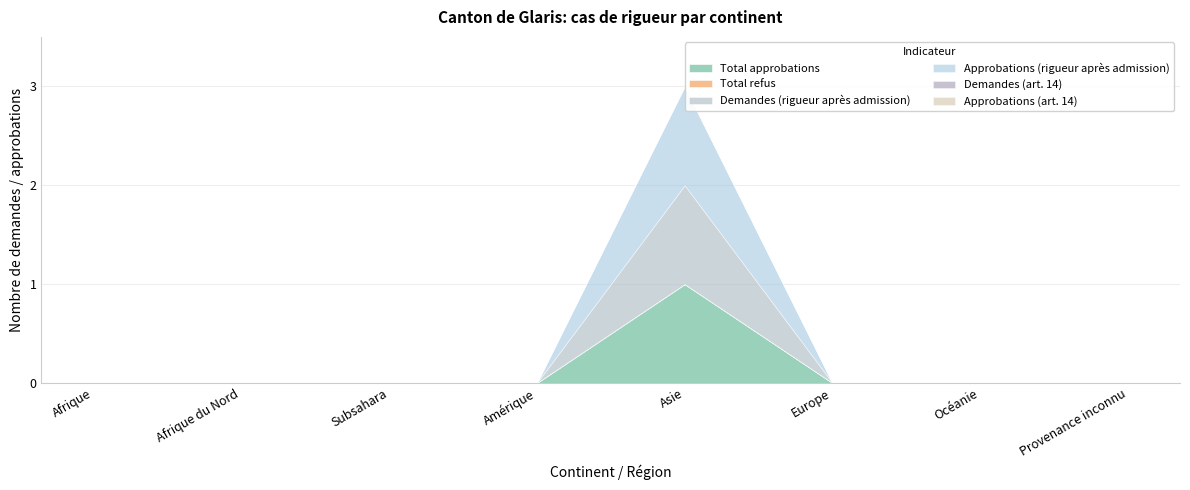

What is the greatest value displayed?

1